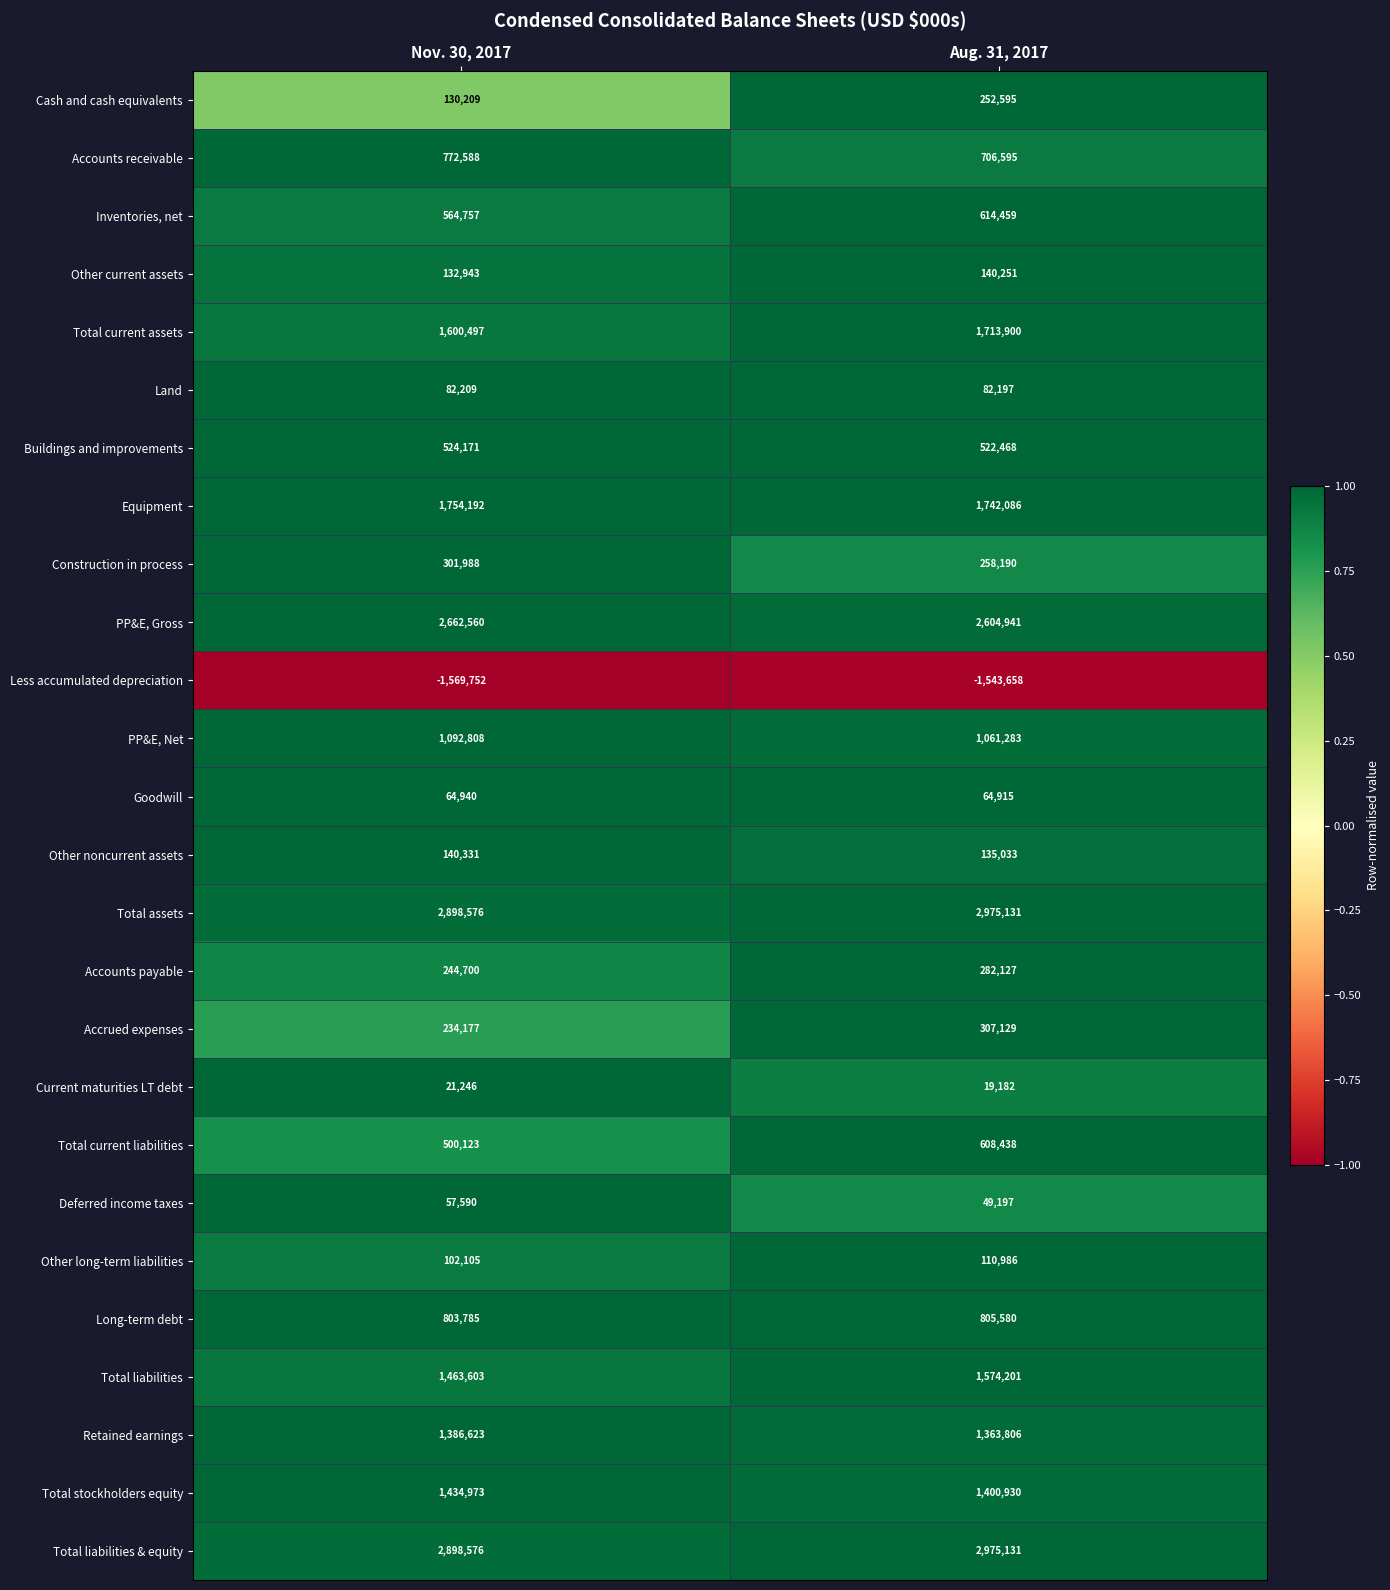

What is the approximate value of Other current assets at Aug. 31, 2017, to the nearest 10?

140250